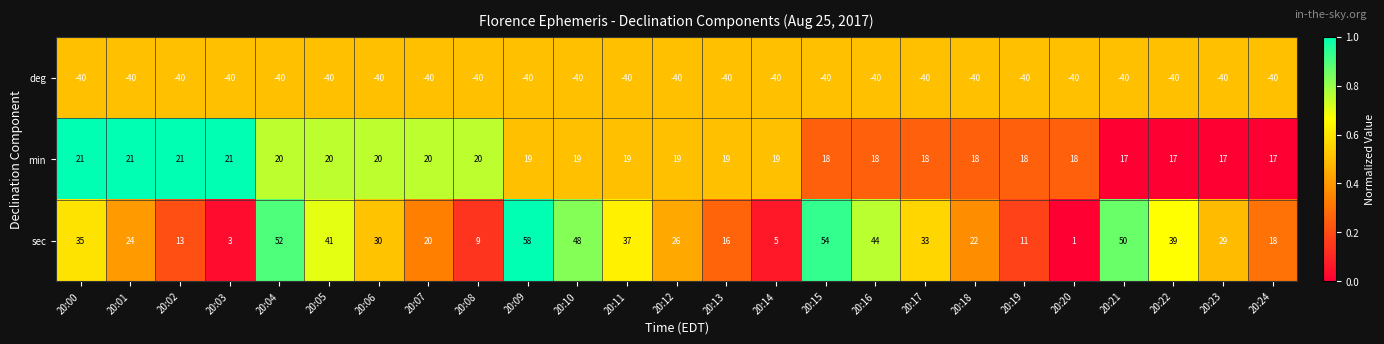

How many categories are shown in the chart?

25